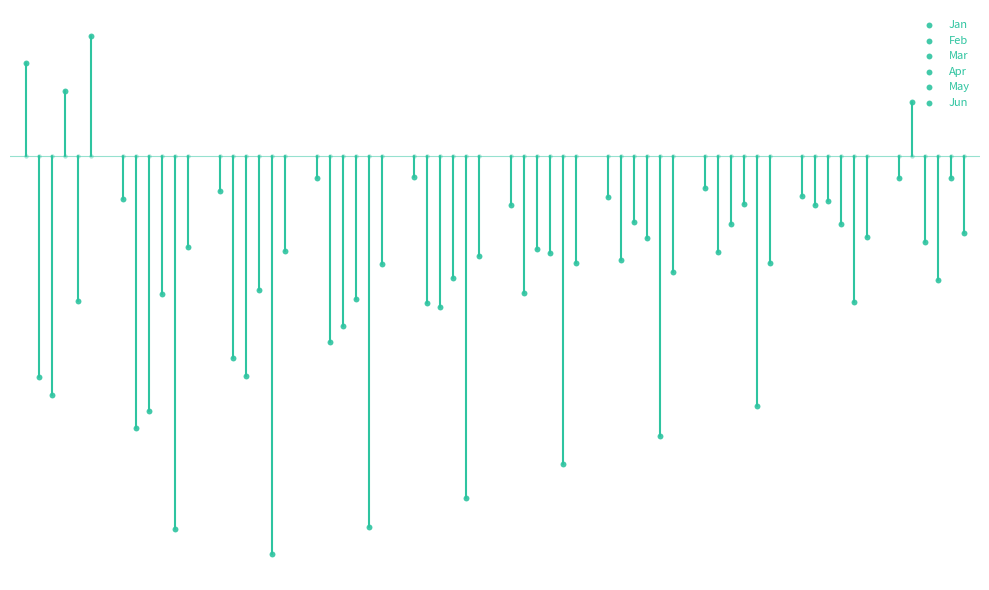

At how many categories does at least one series exceed 0?

2